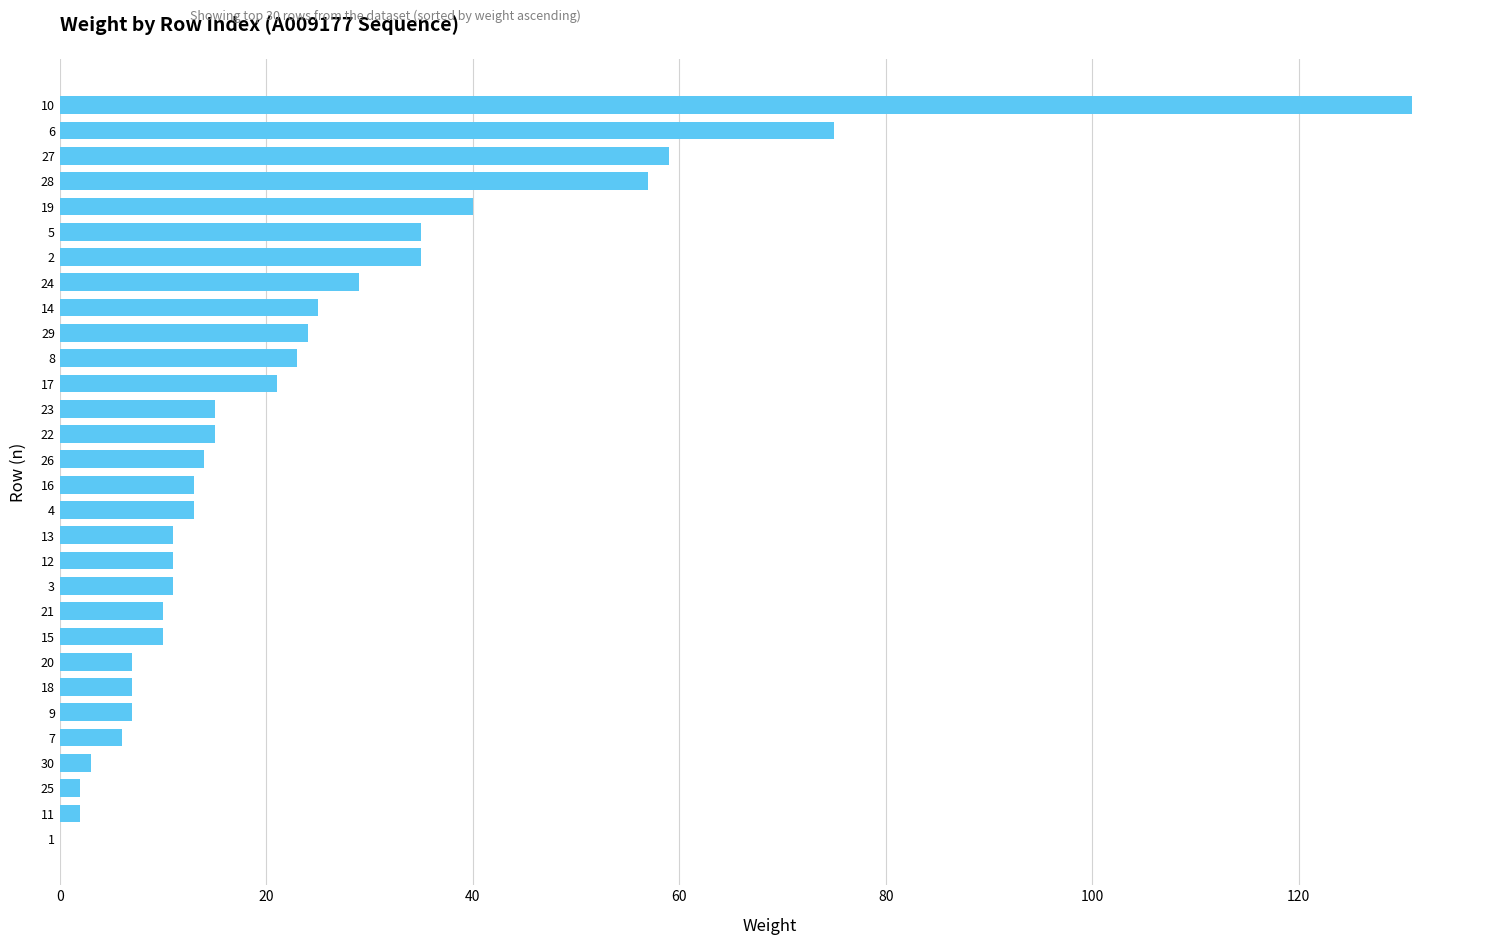

Is it true that the value at 17 is 21?

True